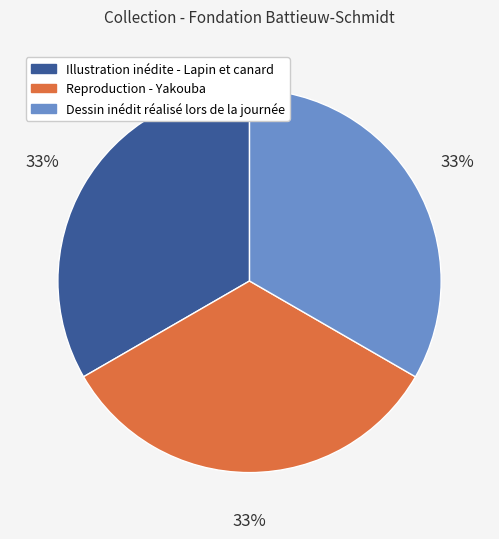

To the nearest percent, what is the combined percentage of Illustration inédite - Lapin et canard and Dessin inédit réalisé lors de la journée?

67%